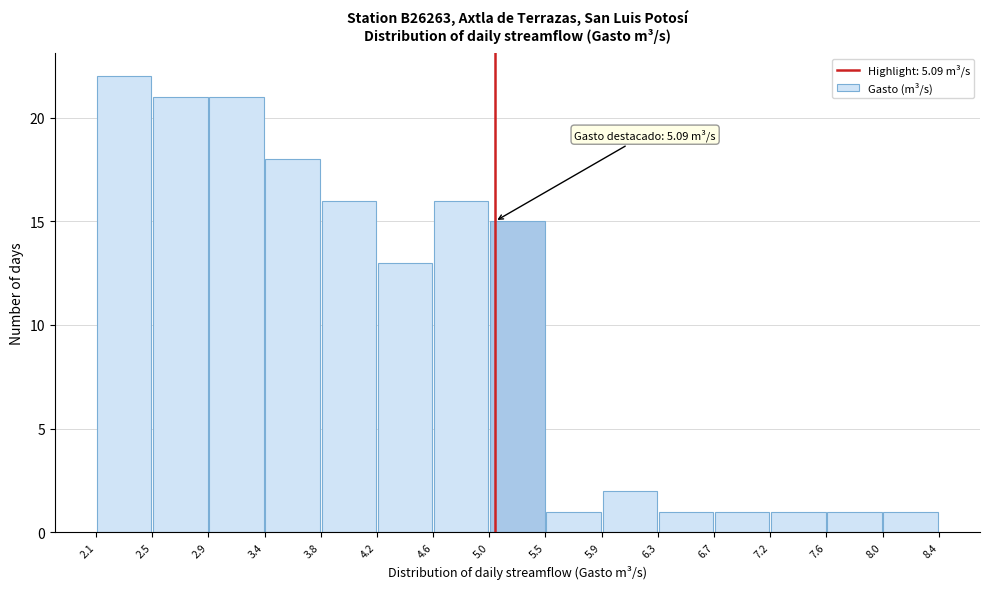

Over which range of the x-axis is the bar tallest?

2.1 to 2.5